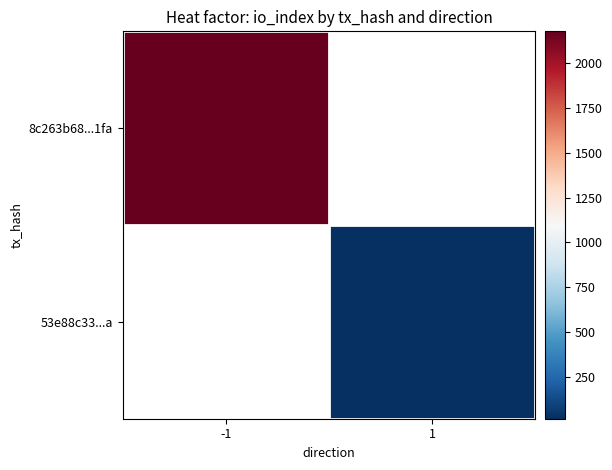

Where is 8c263b68...1fa nearest to the value 2179?

-1